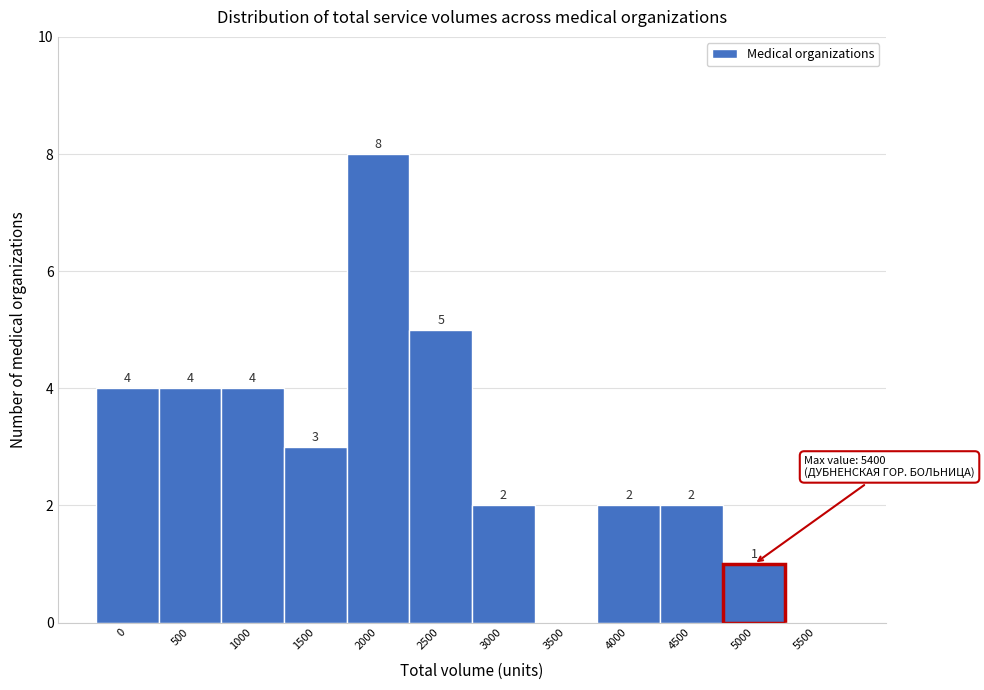

Reading right to left, transcribe all the data shown in this chart.

5500=0	5000=1	4500=2	4000=2	3500=0	3000=2	2500=5	2000=8	1500=3	1000=4	500=4	0=4